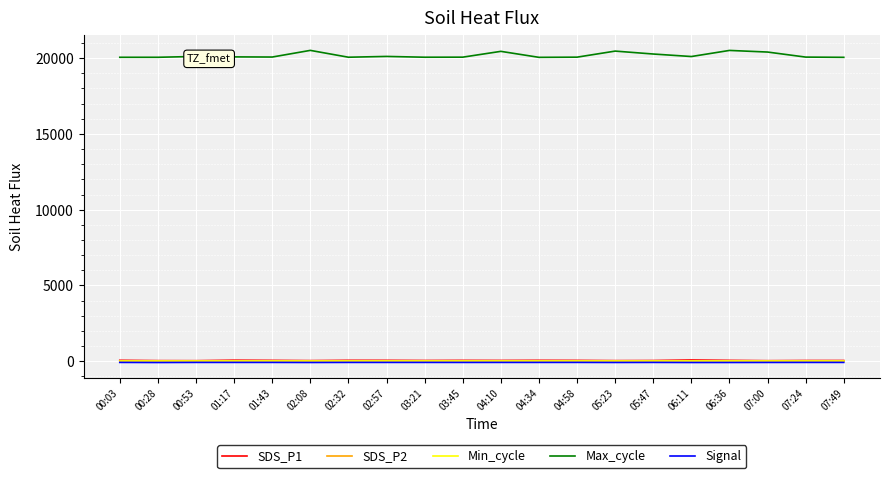

How many values in the SDS_P1 series are below 61?

10